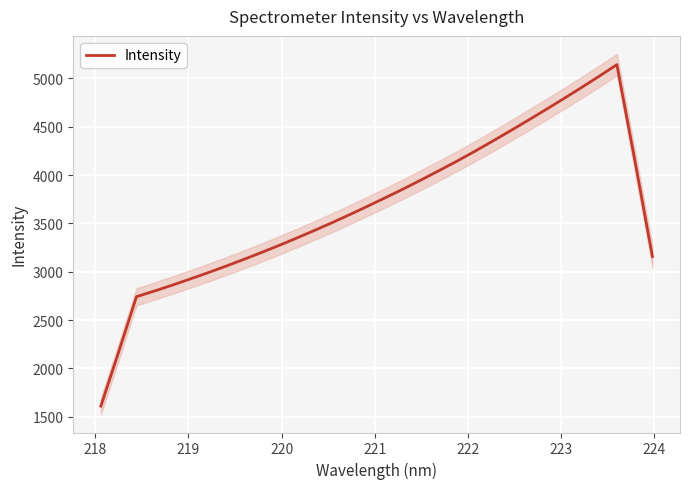

Reading right to left, what are all the values shown in this chart?

3158.3	4161.9	5142.1	5021.6	4904.4	4789.5	4676.7	4565.7	4456.7	4350.0	4244.8	4143.6	4046.2	3950.9	3857.5	3767.8	3679.5	3593.0	3508.8	3427.7	3348.7	3272.0	3197.8	3126.2	3056.2	2989.0	2924.2	2861.1	2800.3	2742.1	2170.4	1610.6